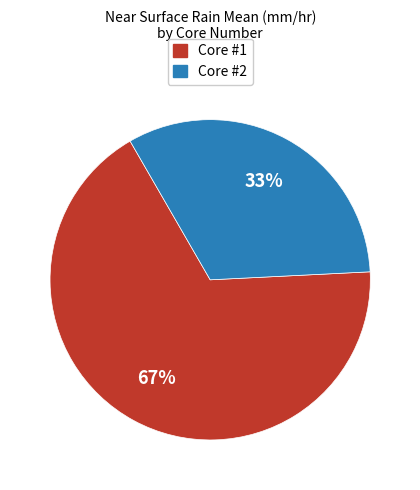

To the nearest percent, what is the average slice percentage?

50%